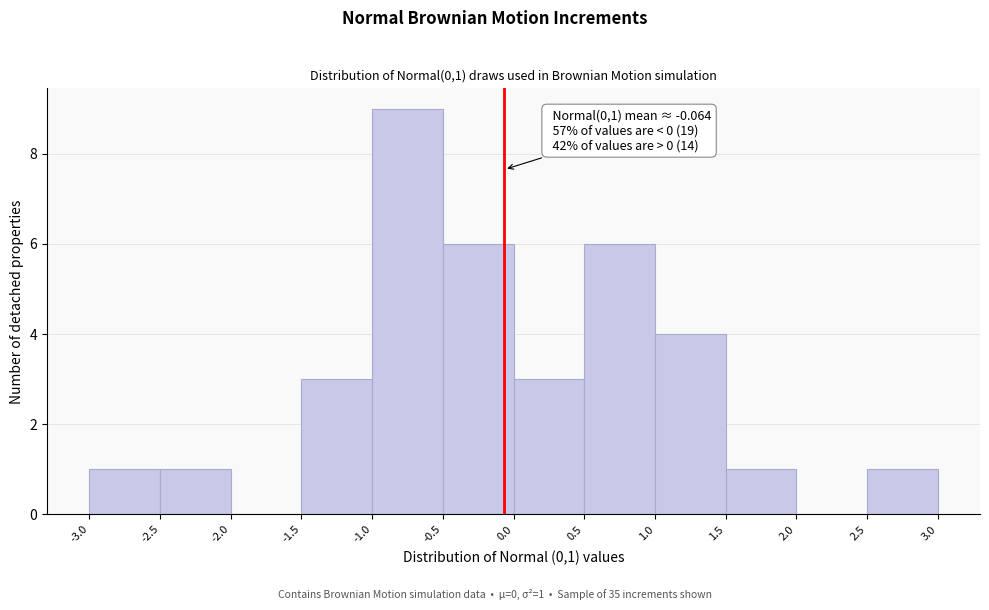

Over which range of the x-axis is the bar tallest?

-1.0 to -0.5